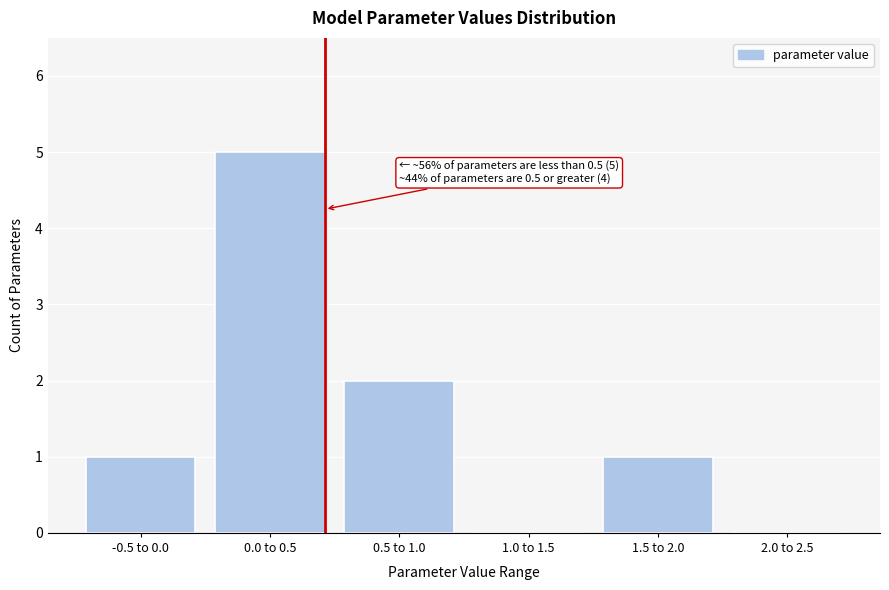

Reading right to left, list all the values displayed in this chart.

2.0 to 2.5=0	1.5 to 2.0=1	1.0 to 1.5=0	0.5 to 1.0=2	0.0 to 0.5=5	-0.5 to 0.0=1